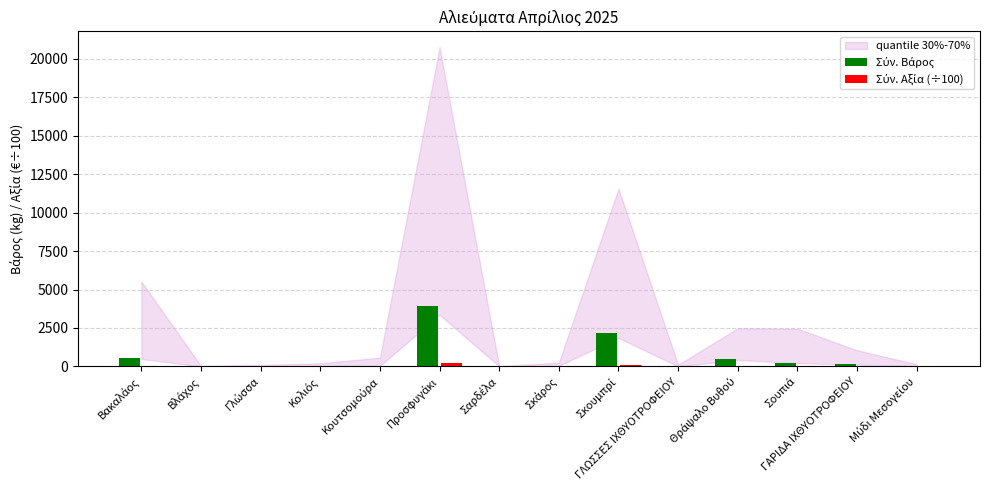

What is the greatest value displayed?

3946.5